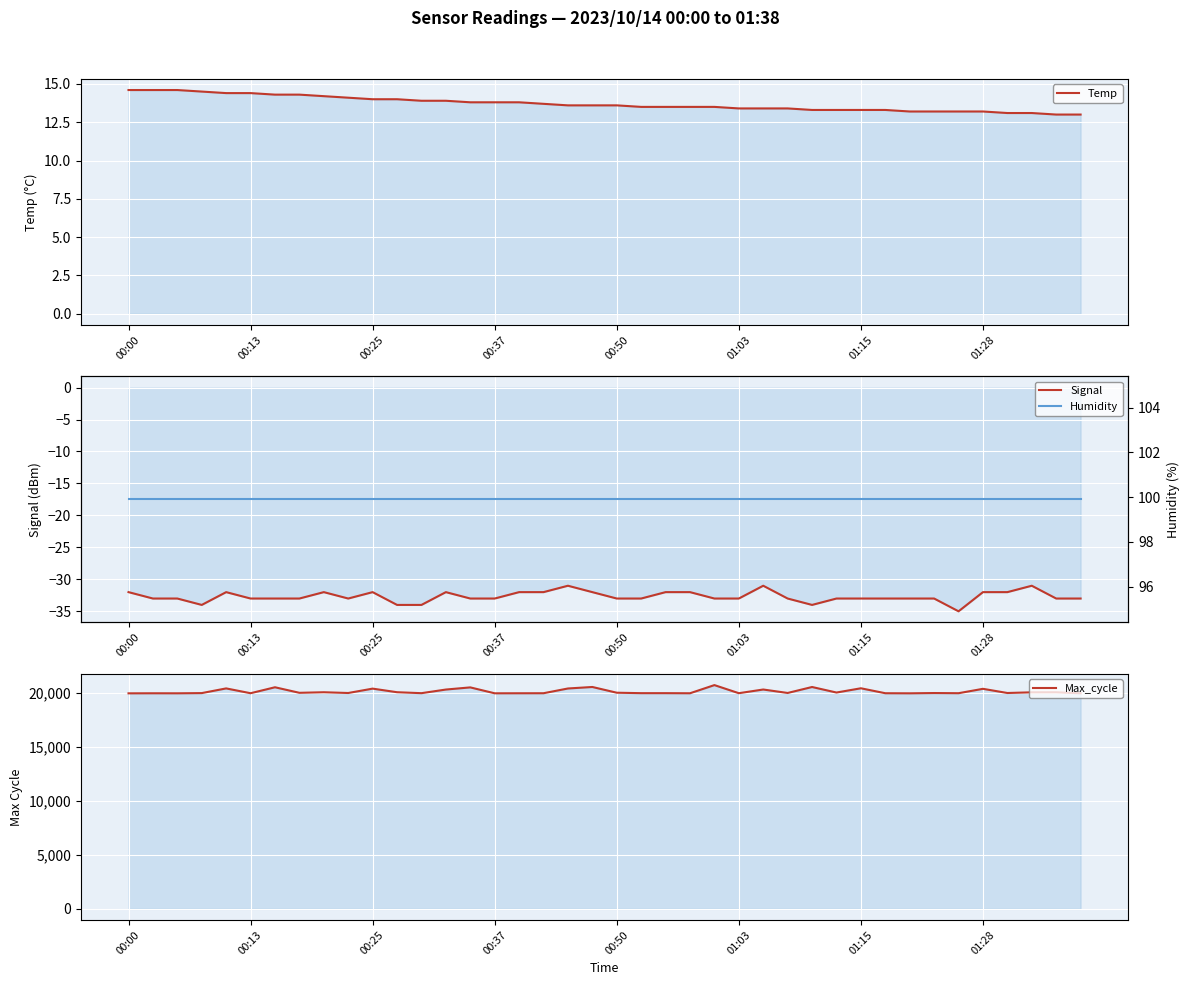

Which series has the widest spread of values?

Max_cycle